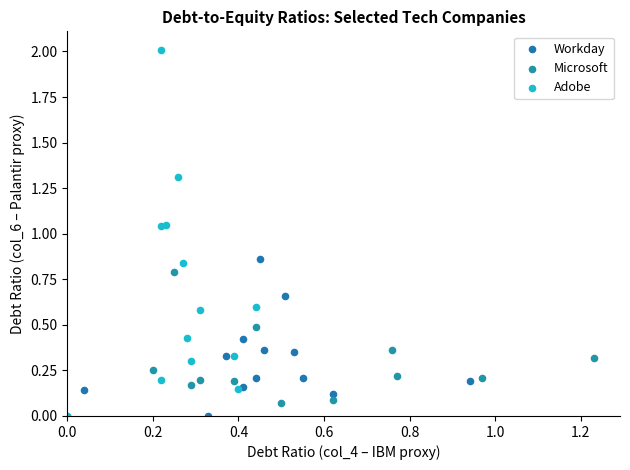

Which series has the largest Y range (max minus min)?

Adobe